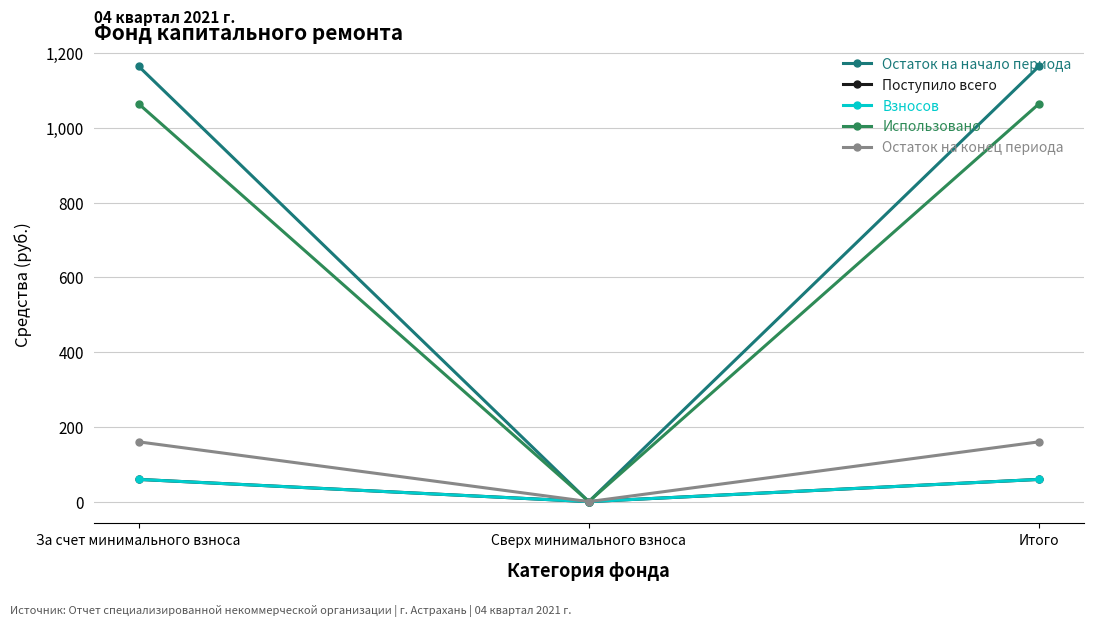

Reading right to left, transcribe all the data shown in this chart.

Остаток на начало периода: Итого=1164.5	Сверх минимального взноса=0.0	За счет минимального взноса=1164.5
Поступило всего: Итого=59.4	Сверх минимального взноса=0.0	За счет минимального взноса=59.4
Взносов: Итого=59.4	Сверх минимального взноса=0.0	За счет минимального взноса=59.4
Использовано: Итого=1064.0	Сверх минимального взноса=0.0	За счет минимального взноса=1064.0
Остаток на конец периода: Итого=159.9	Сверх минимального взноса=0.0	За счет минимального взноса=159.9